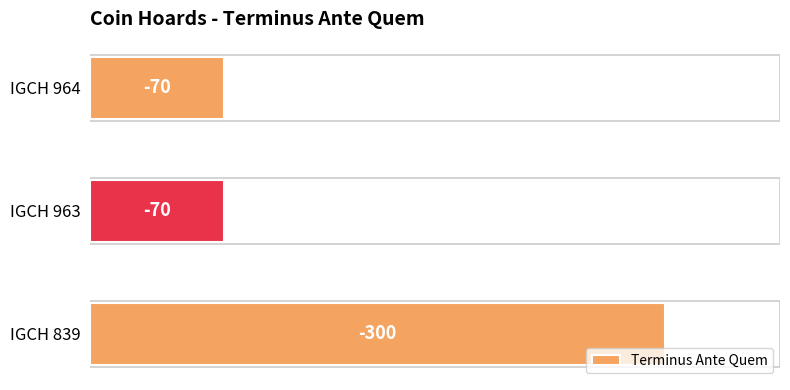

How many bars are there in total?

3